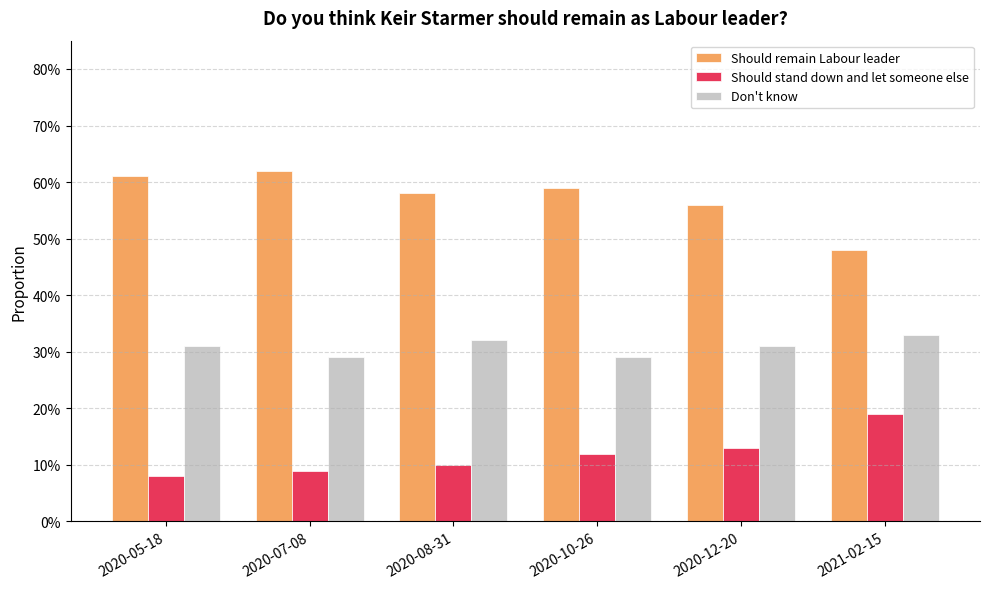

True or false: Should stand down and let someone else has a value of 0.1 at 2020-12-20.

True